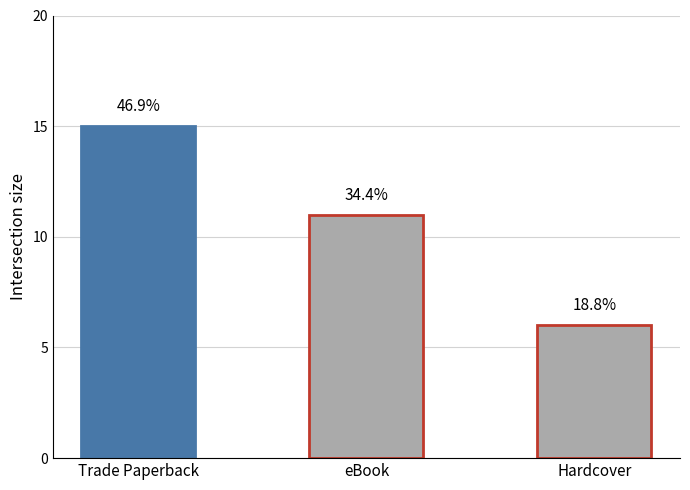

At which category does the chart reach its peak across all series?

Trade Paperback